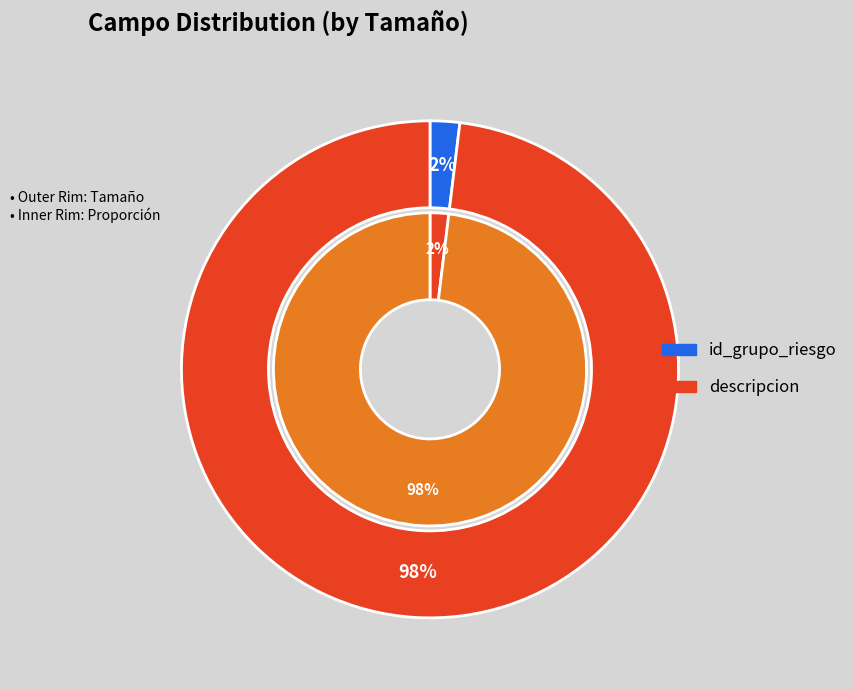

To the nearest percent, what portion does descripcion represent?

98%